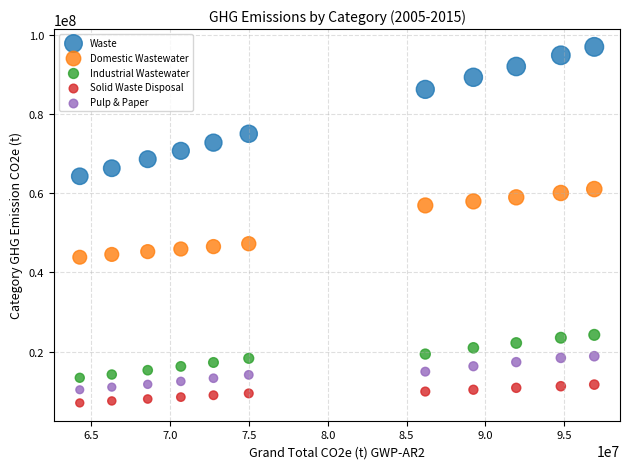

What is the X range (max minus min) for the scatter plot?

32660824.7